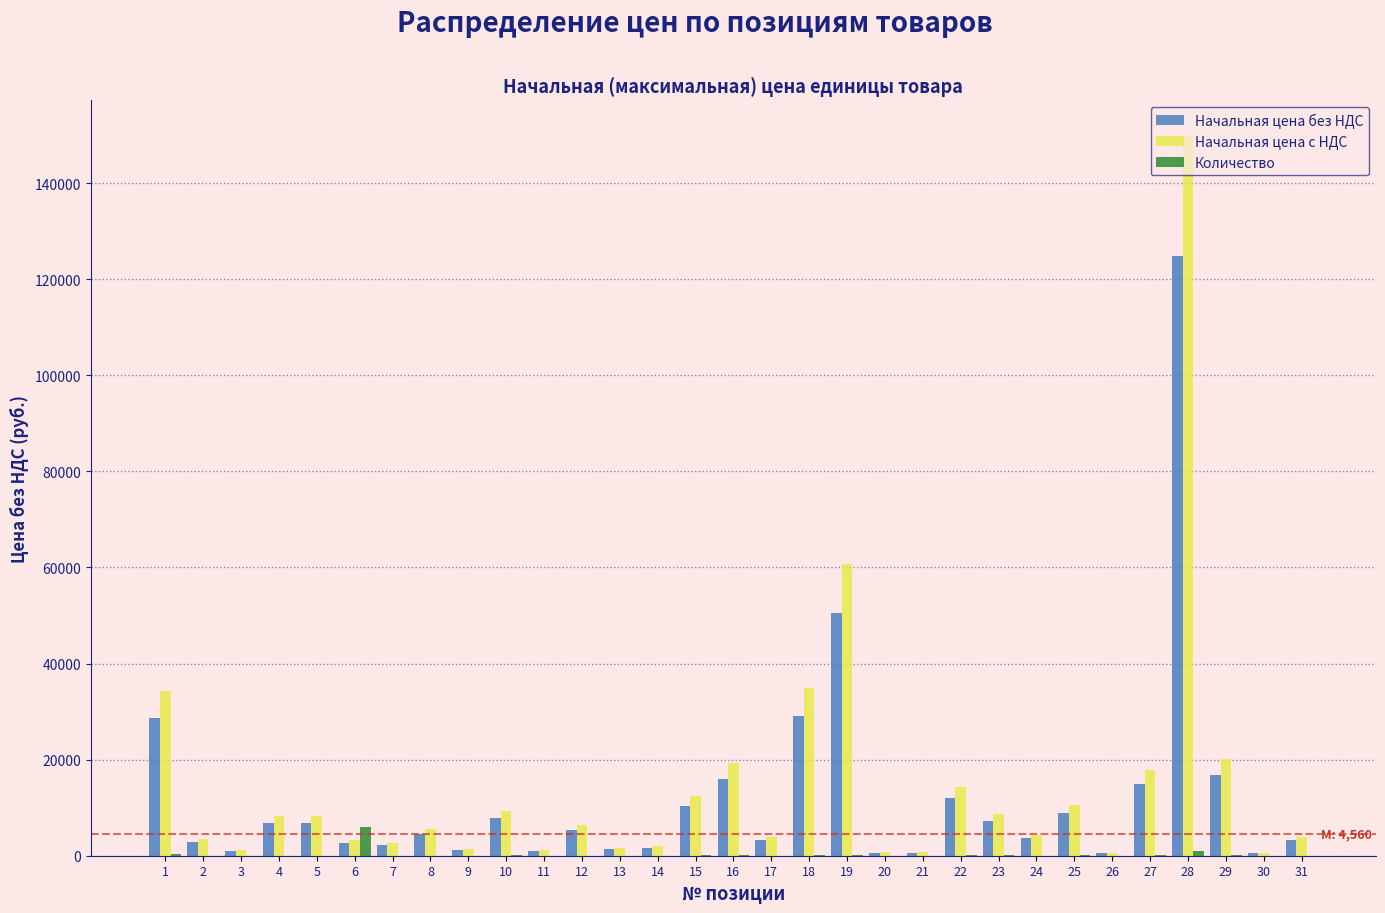

What is the highest value of the Количество series?

6000.0